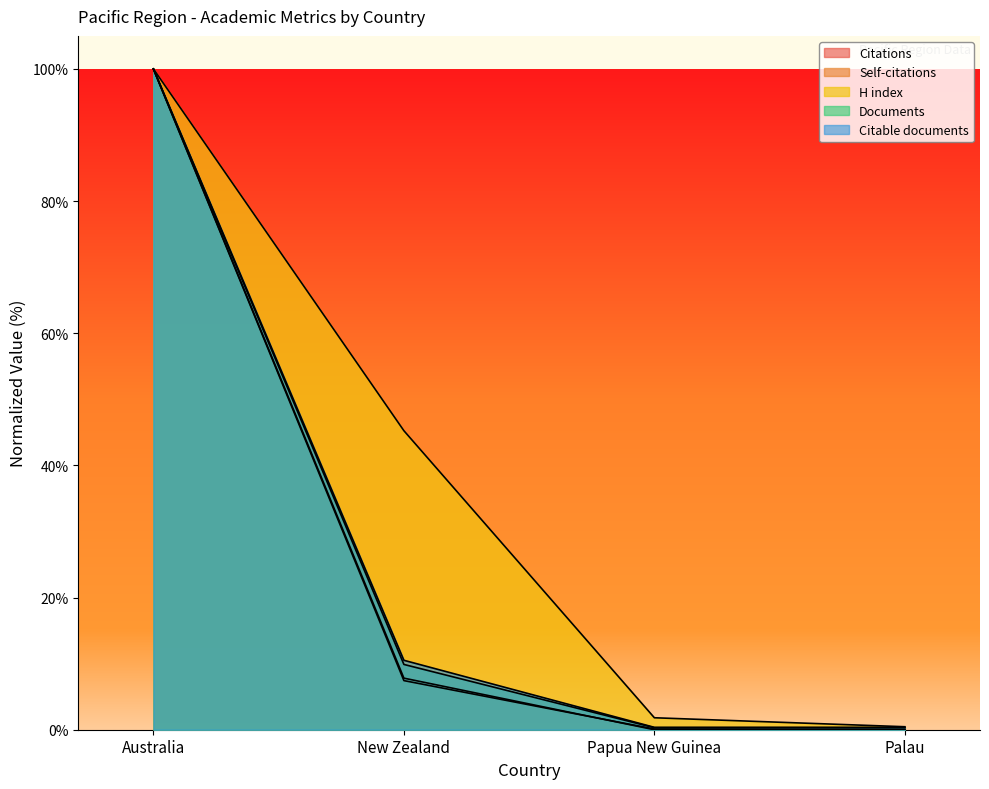

True or false: Documents and Citations intersect in this chart.

False